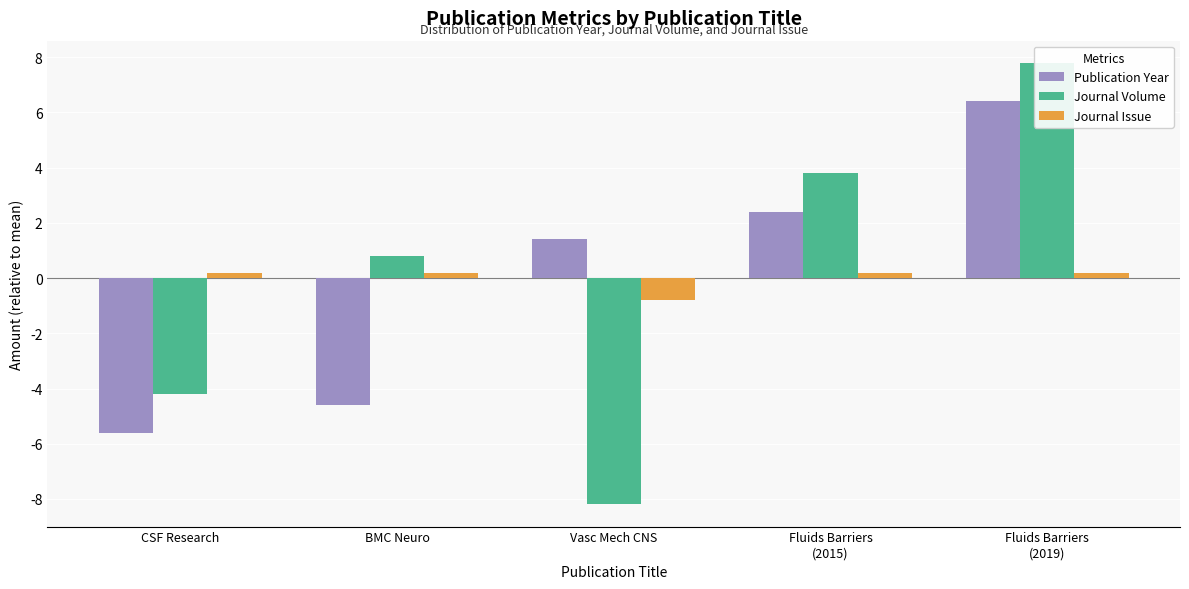

The value of Journal Issue at CSF Research is 0.2. True or false?

True